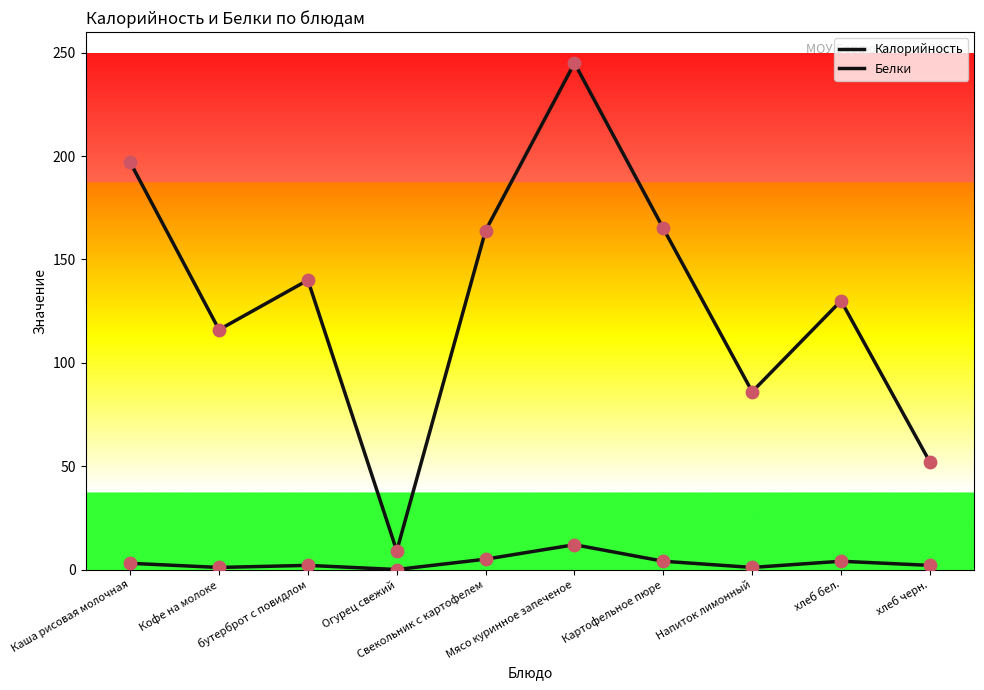

Is the value of Калорийность at Мясо куринное запеченое greater than the value of Белки at Напиток лимонный?

Yes